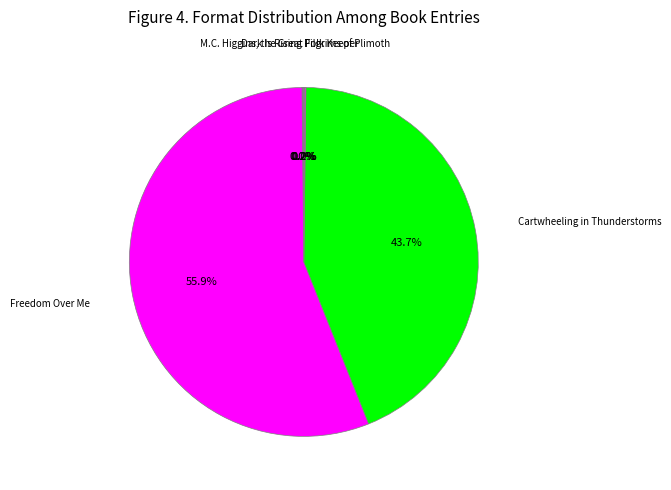

Is there a majority slice in this chart?

Yes